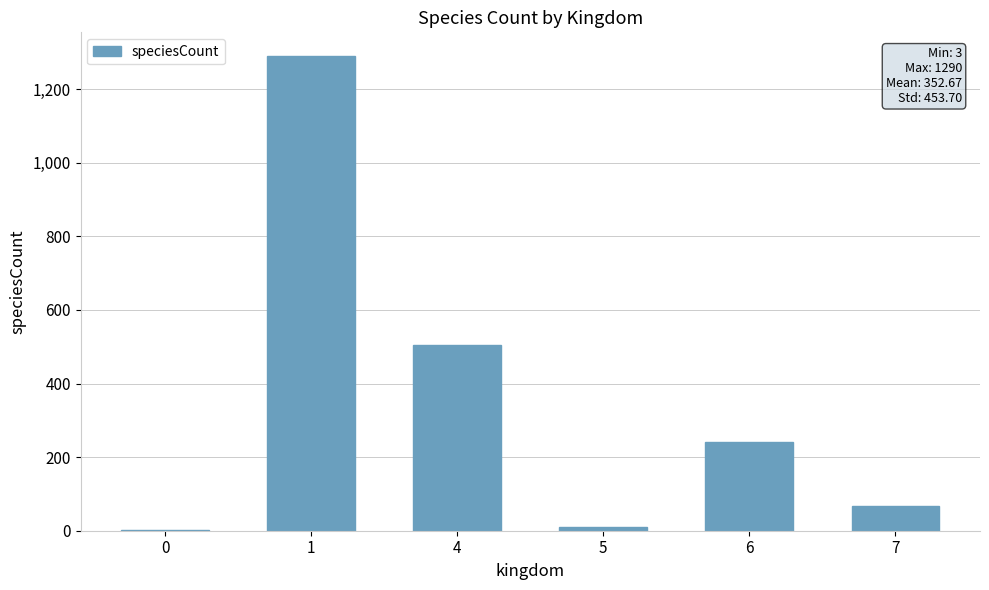

Reading right to left, extract all data points from this chart.

7=67	6=242	5=10	4=504	1=1290	0=3